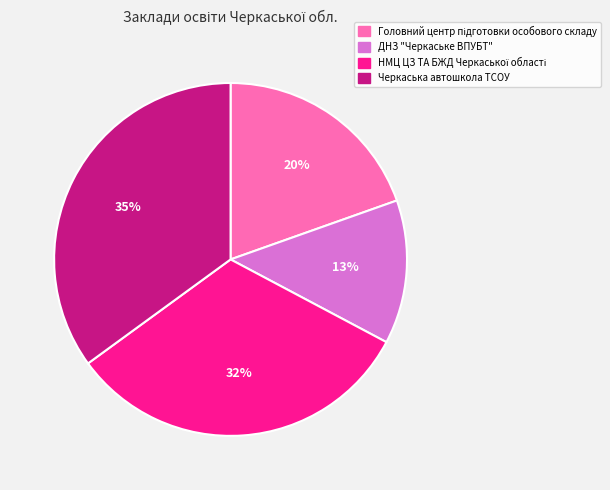

To the nearest percent, what portion does ДНЗ "Черкаське ВПУБТ" represent?

13%